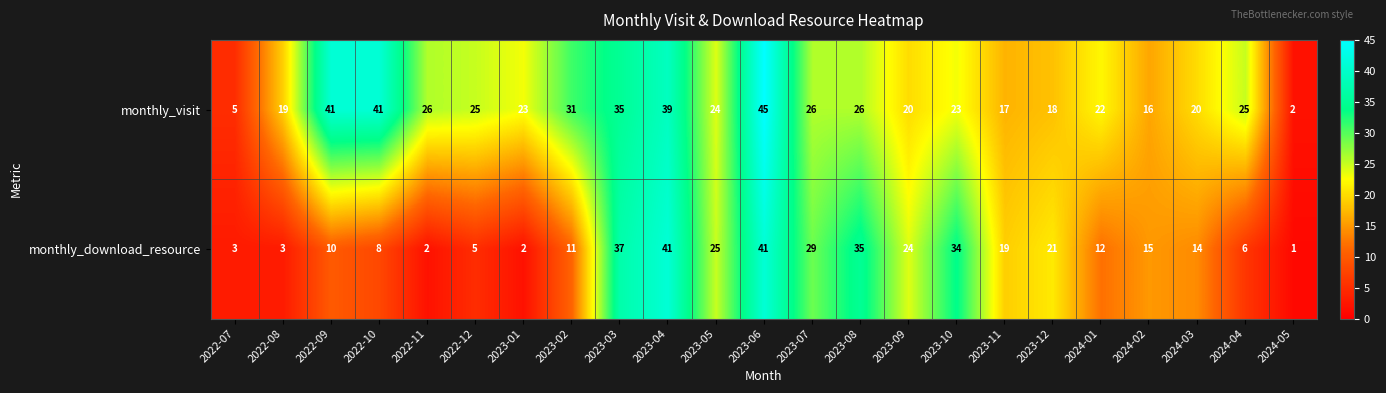

The value of monthly_visit at 2023-06 is 9. True or false?

False